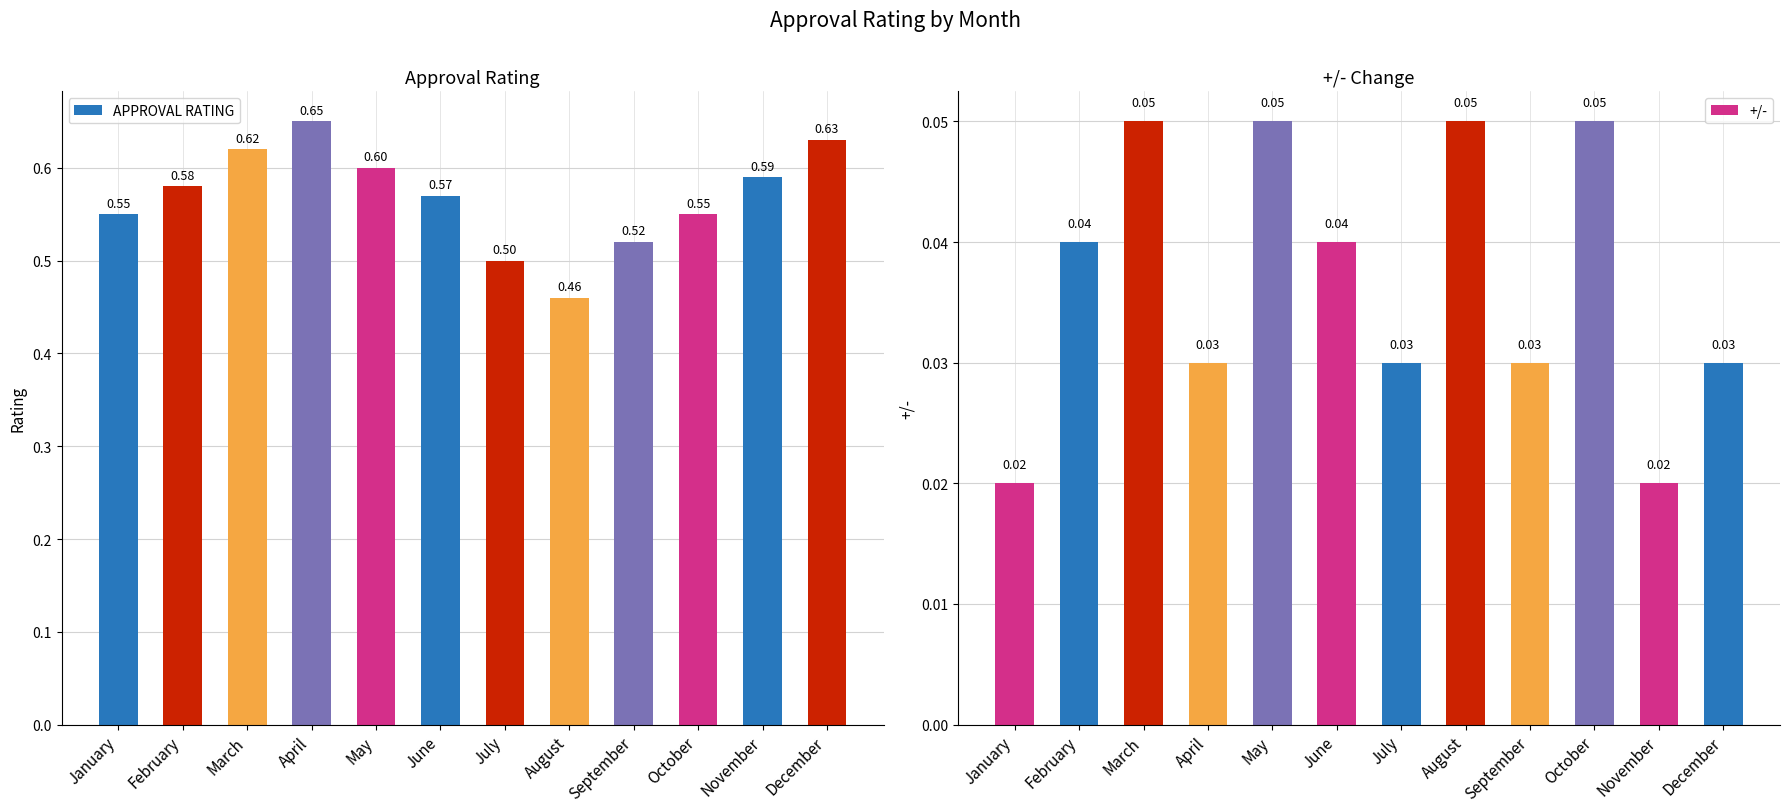

How many bars are there in each group?

2